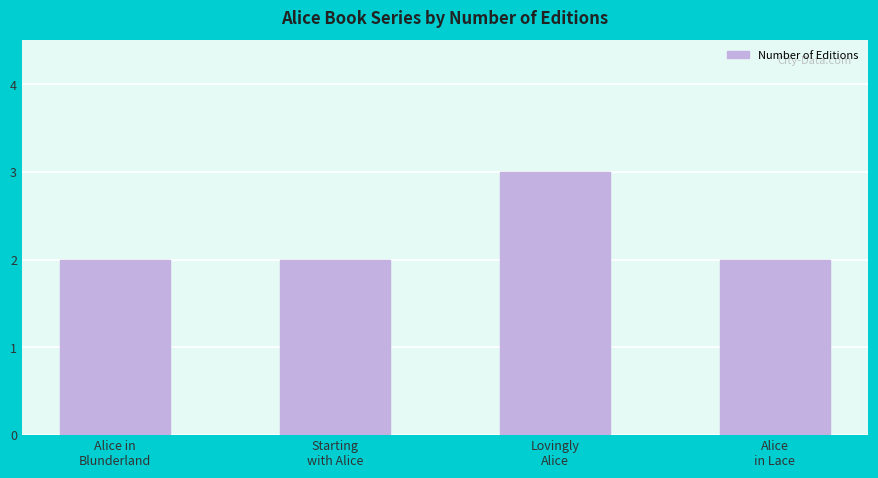

What position from the left is Lovingly
Alice?

3